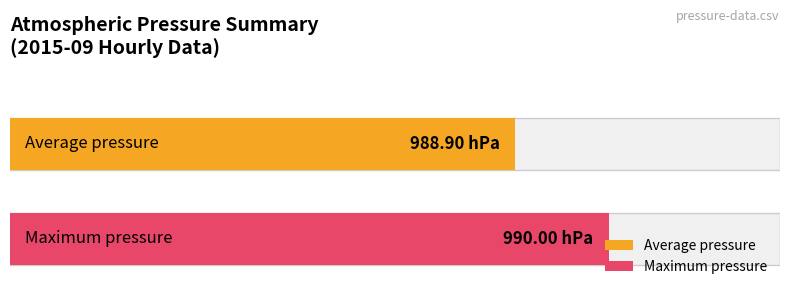

True or false: the data shows 629 at 06:00.

False